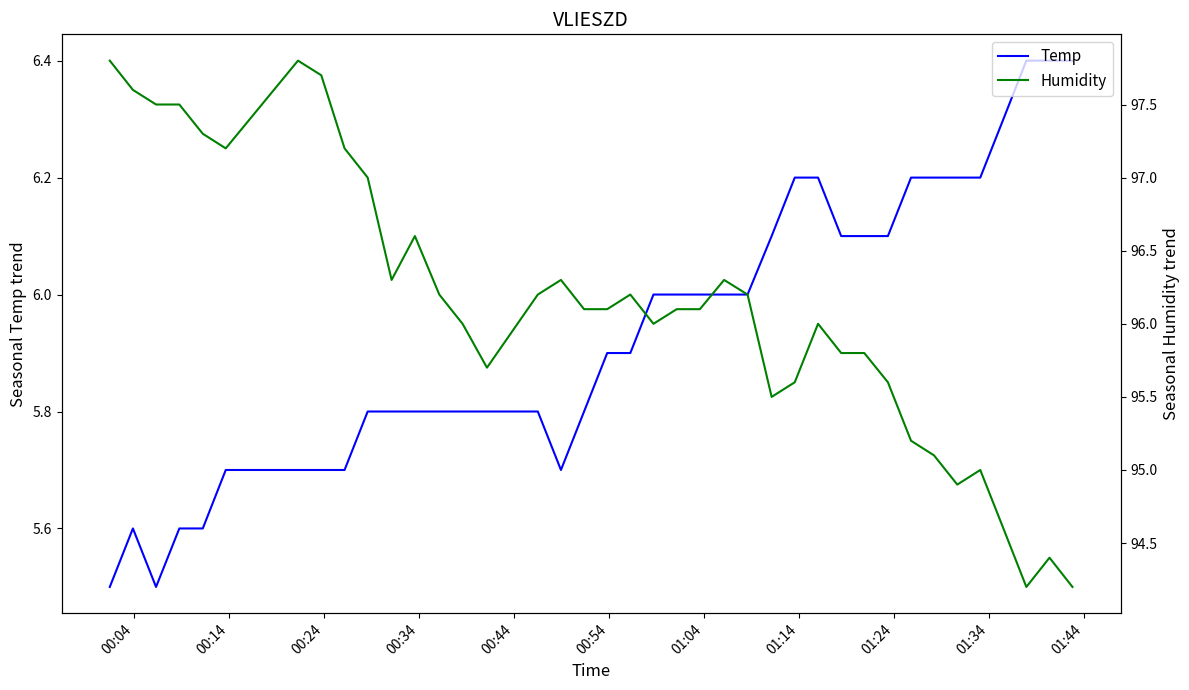

Is the value of Humidity at 11 greater than the value of Temp at 14?

Yes